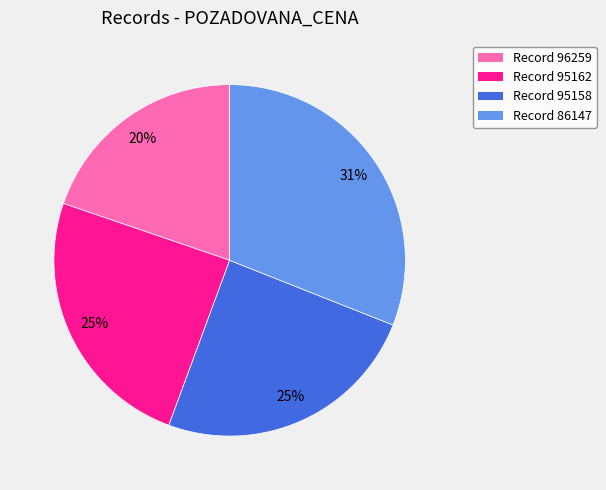

Does any single category account for the majority?

No